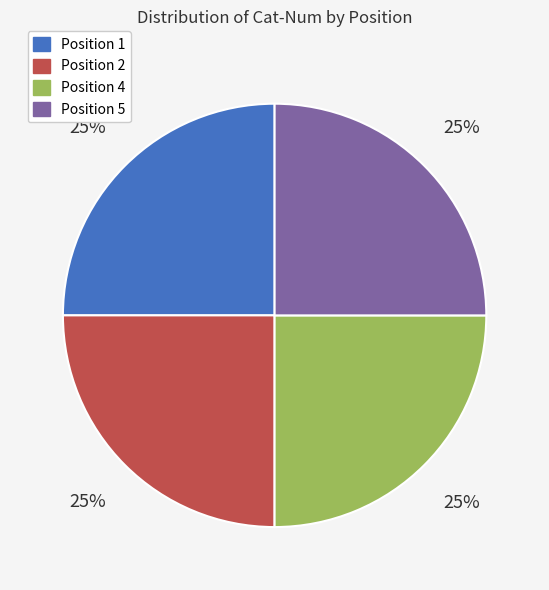

To the nearest percent, what is the average slice percentage?

25%